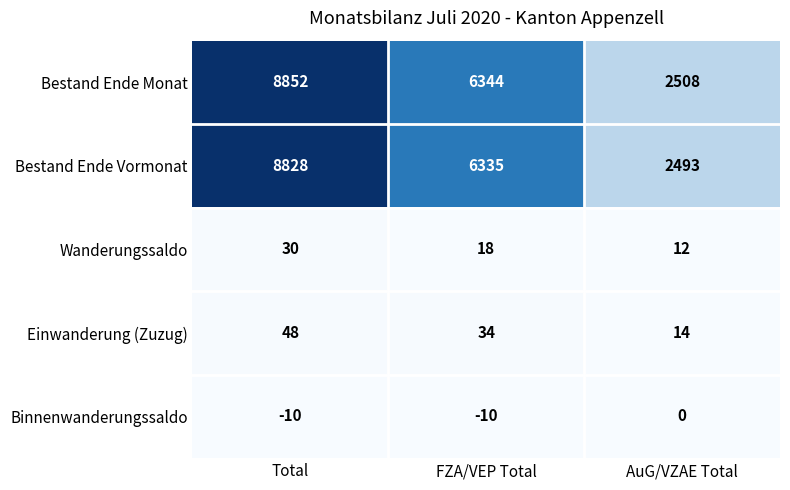

Rank the series by their maximum value, from highest to lowest.

Bestand Ende Monat, Bestand Ende Vormonat, Einwanderung (Zuzug), Wanderungssaldo, Binnenwanderungssaldo